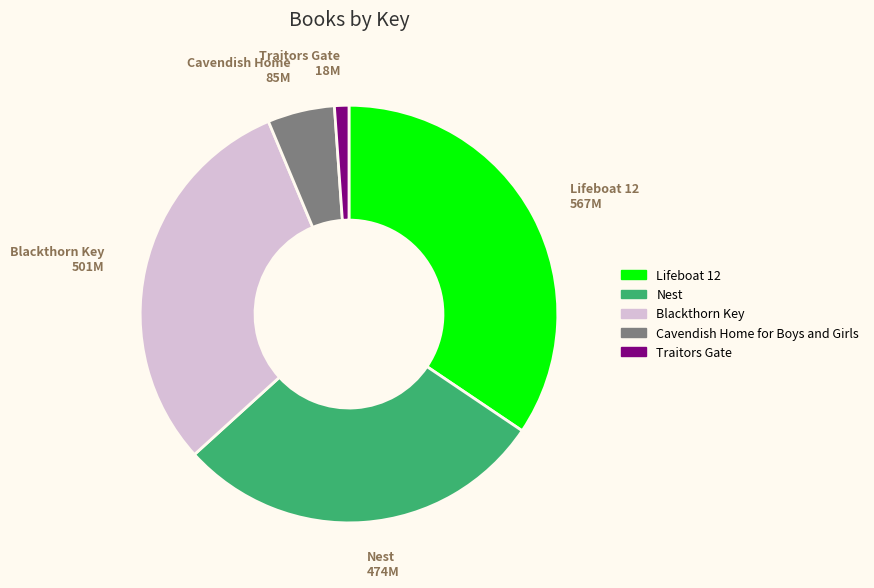

True or false: Cavendish Home for Boys and Girls accounts for 5% of the total.

True